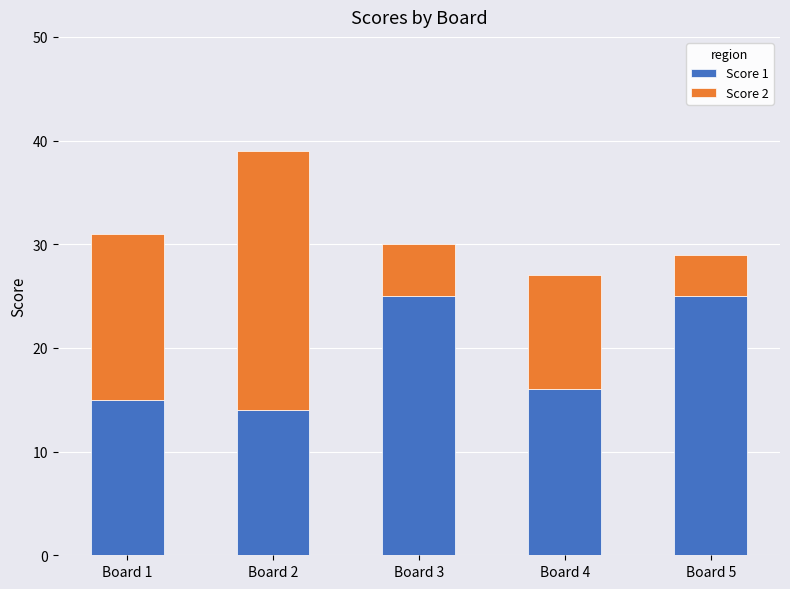

What is the average value of the Score 1 series?

19